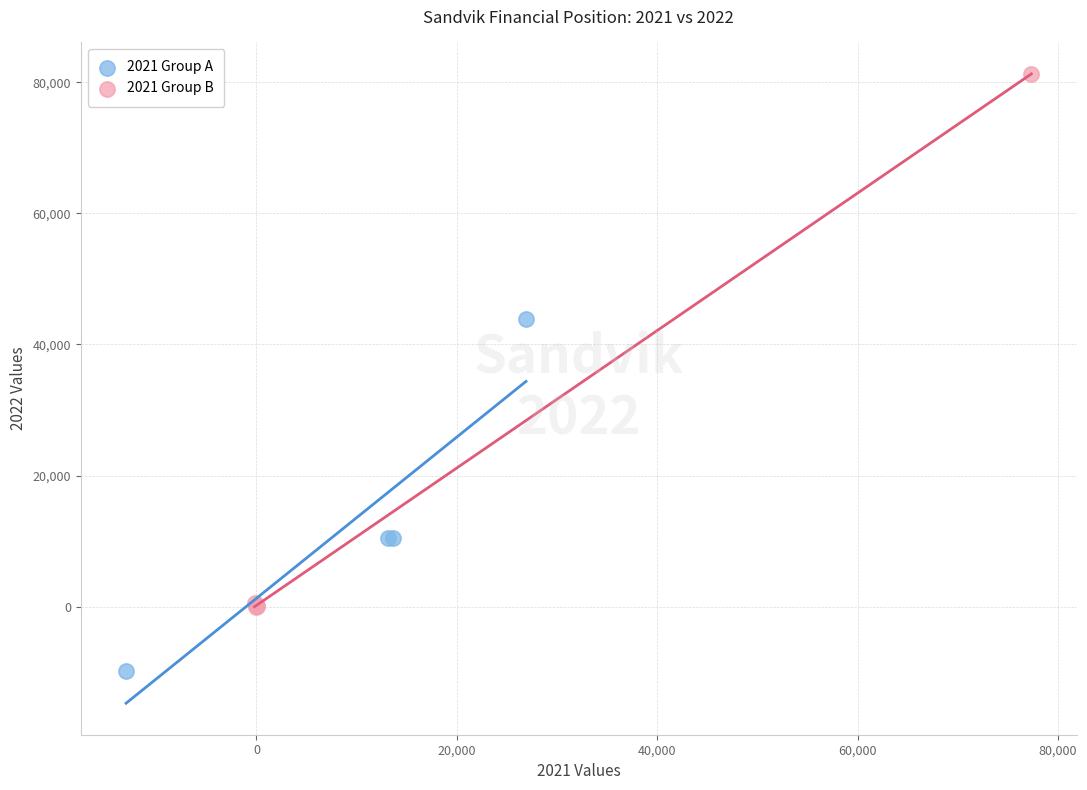

Which series has the widest spread of Y values?

2021 Group B